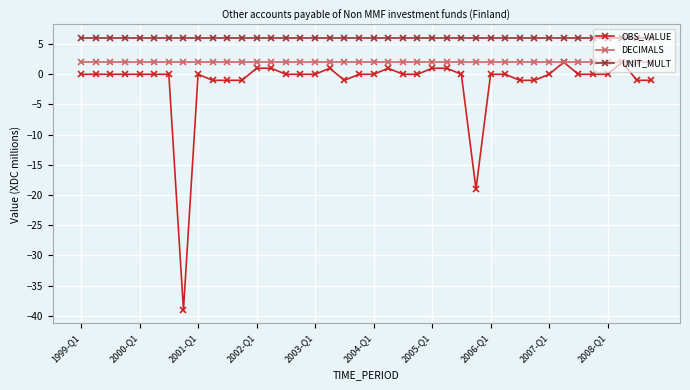

What is the maximum value shown in the chart?

6